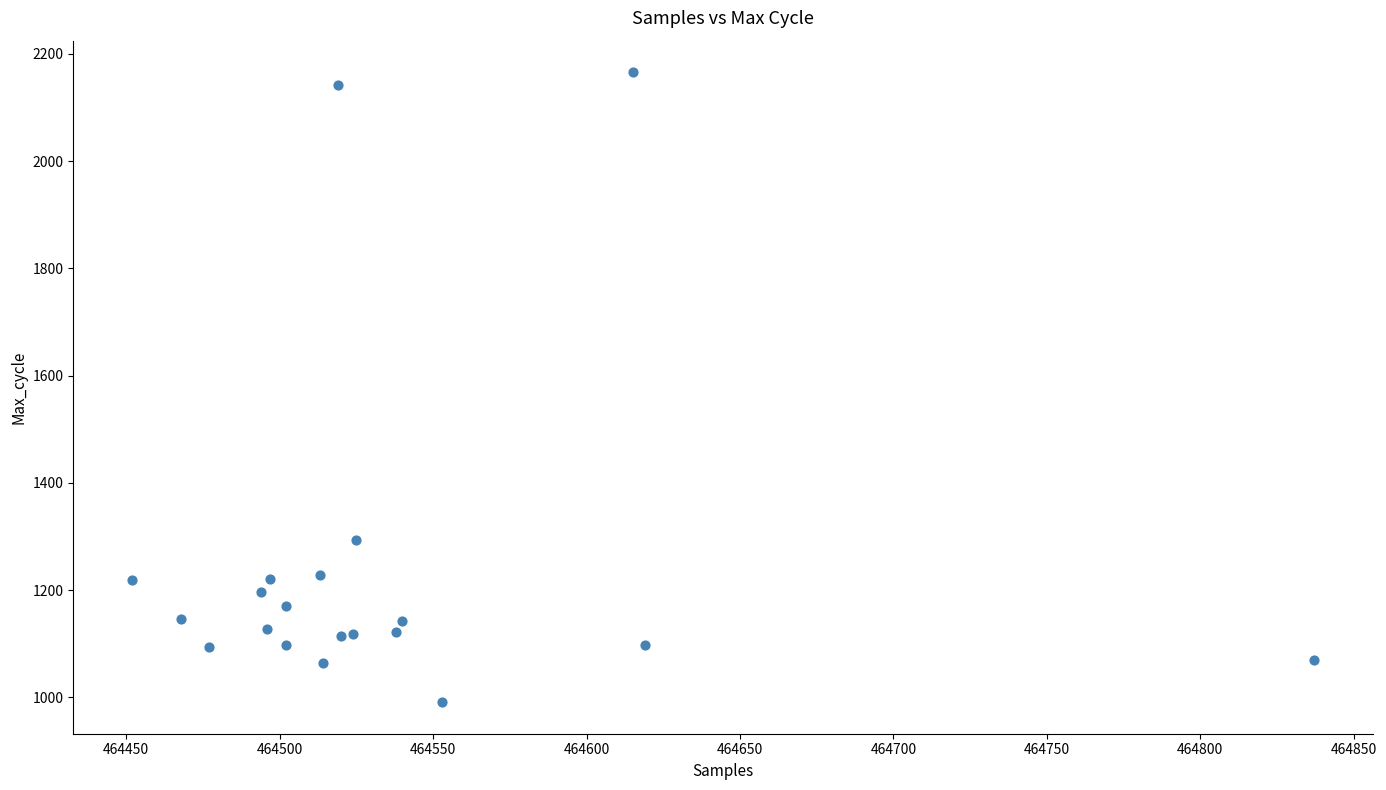

What Y value in the scatter plot is closest to 1578?

1293